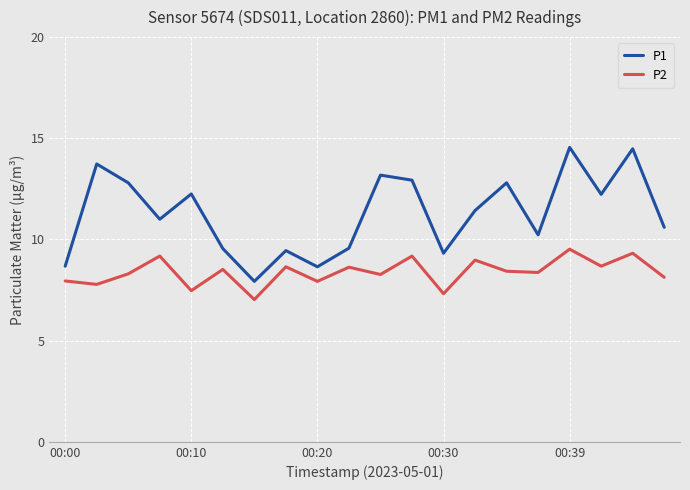

What is the smallest value displayed?

7.0